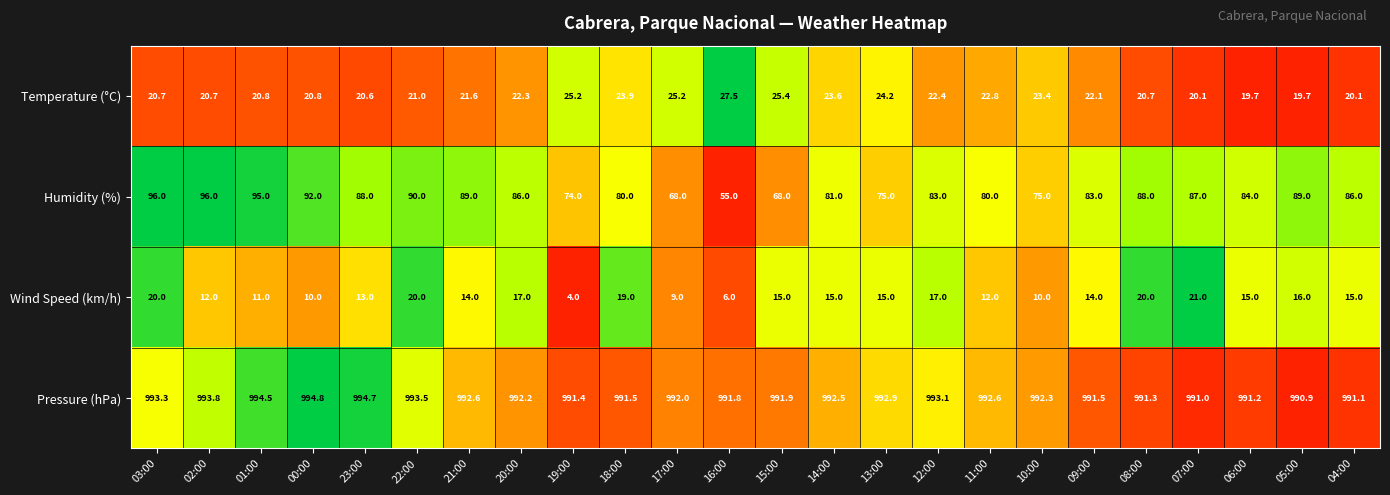

What is the total value across all series at 09:00?

1110.6